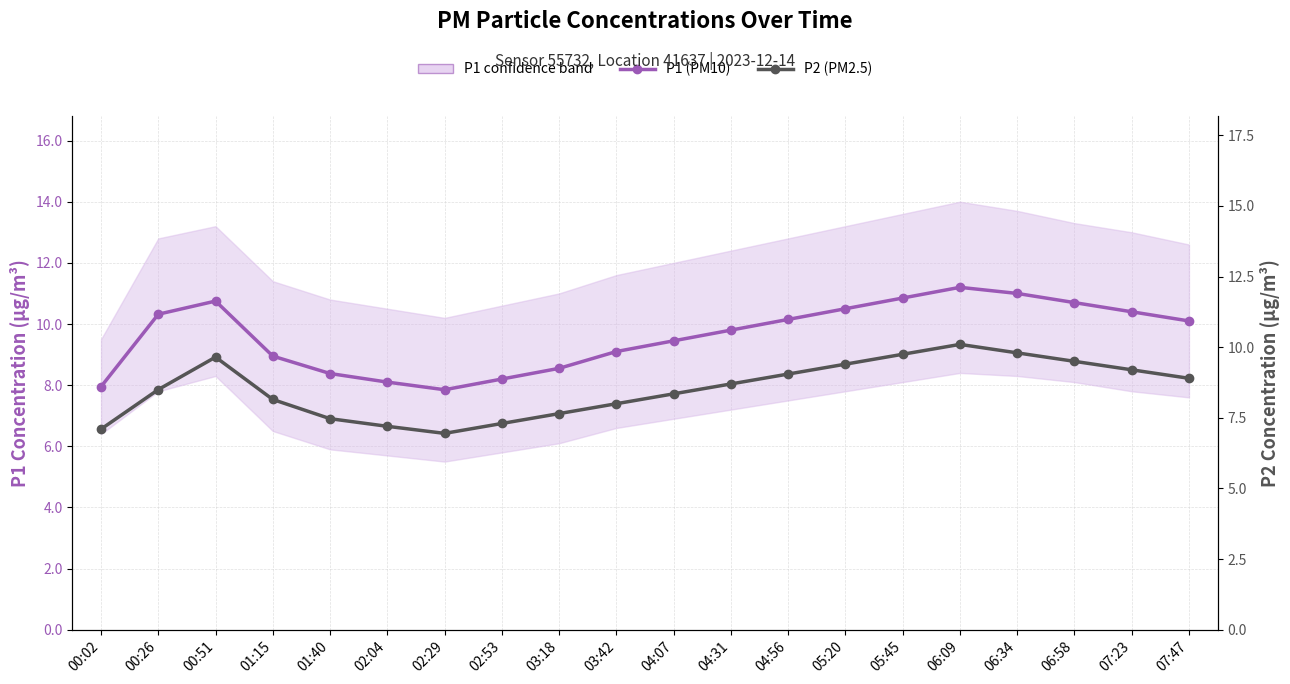

What is the label of the 7th point from the left?

02:29